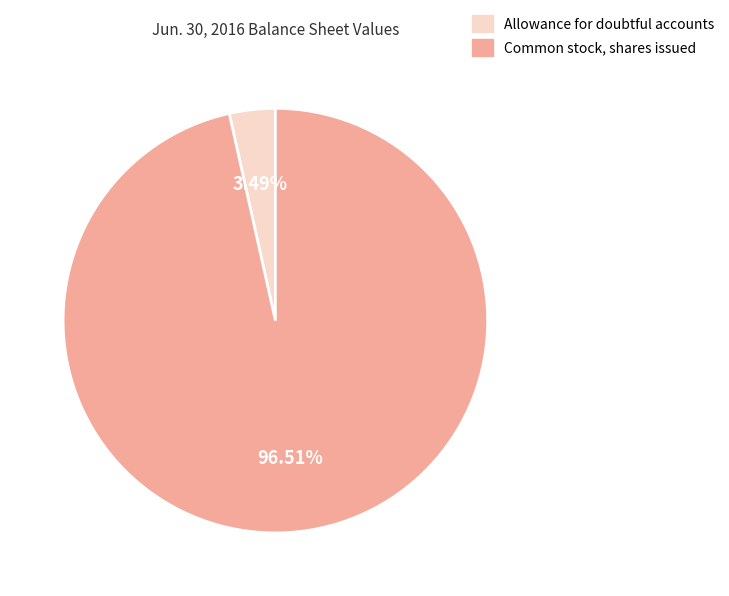

Approximately how many times larger is the value at Common stock, shares issued compared to Allowance for doubtful accounts?

27.7